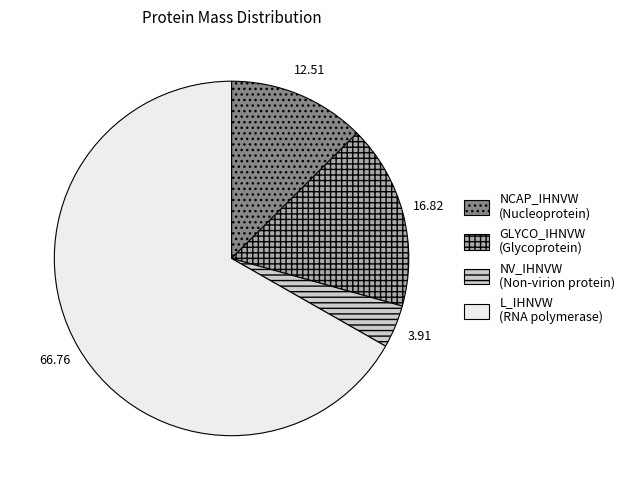

Is there any slice that represents more than half of the pie?

Yes